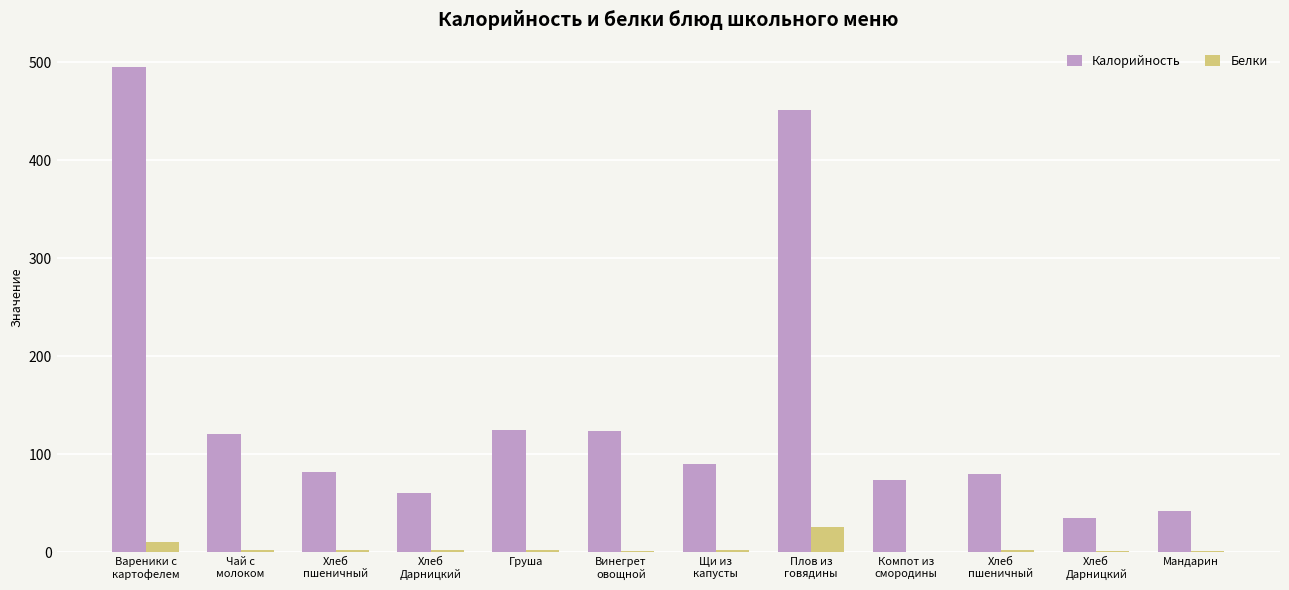

What is the label of the 10th bar from the right?

Хлеб
пшеничный